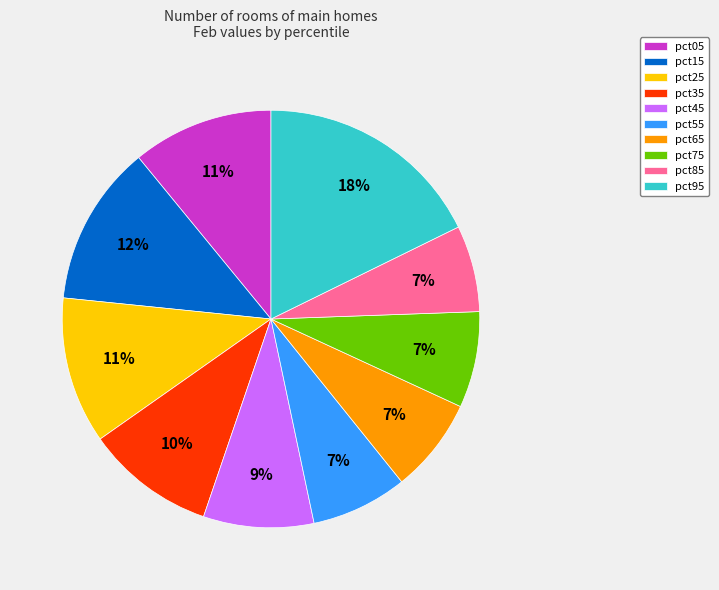

True or false: pct15 accounts for 1% of the total.

False